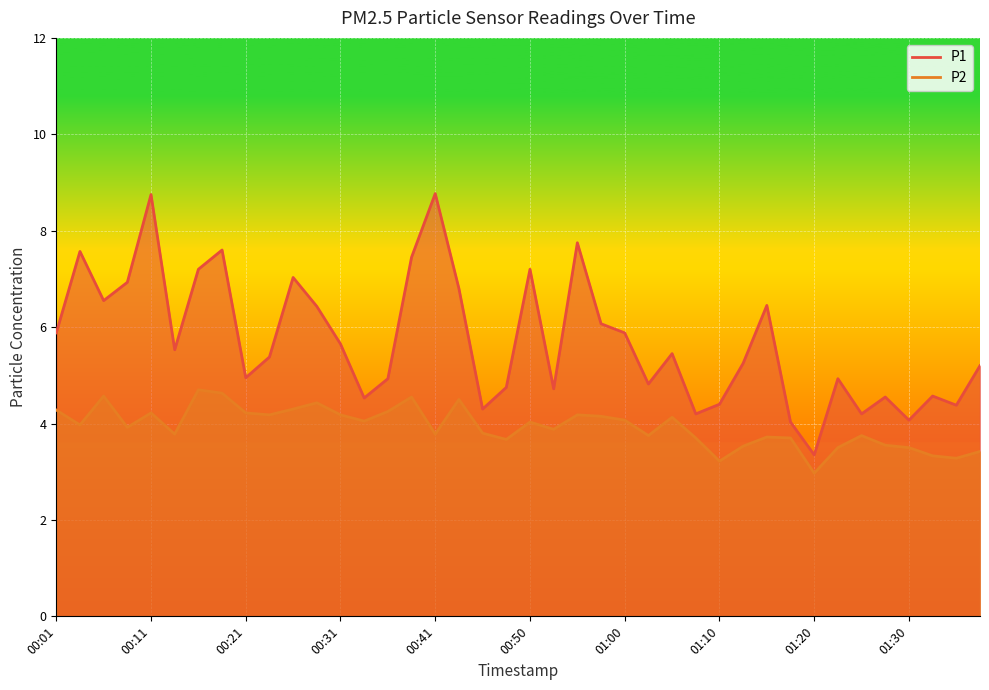

How many distinct data groups are displayed?

2